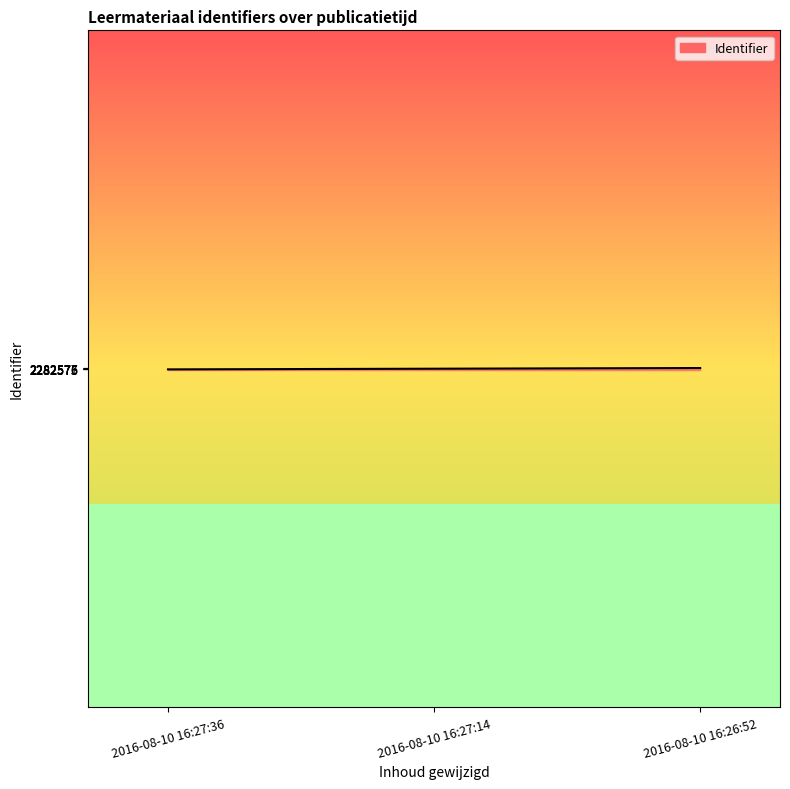

What is the label of the 2nd point from the left?

2016-08-10 16:27:14